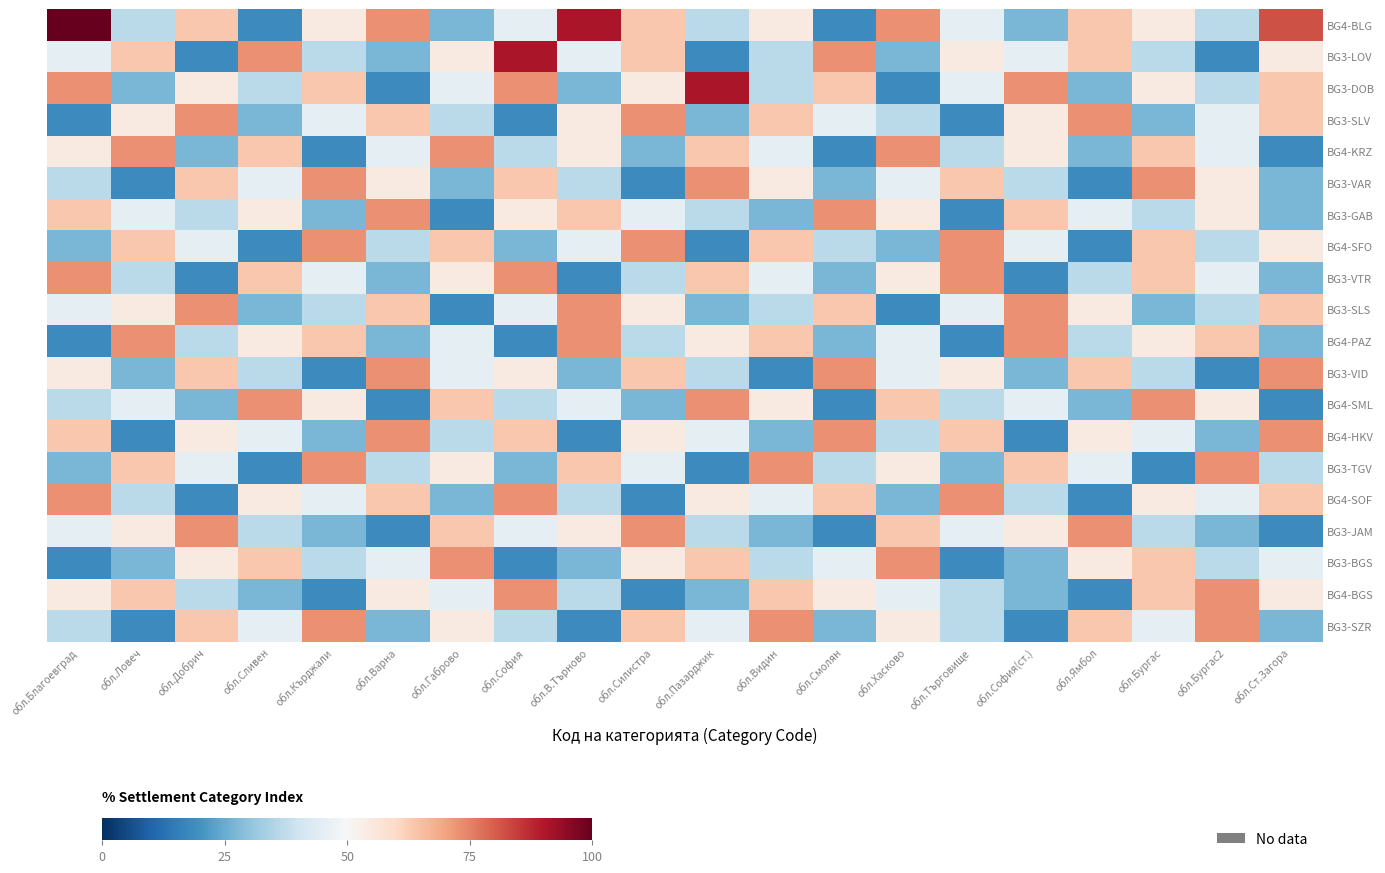

Which series changed the most between обл.Благоевград and обл.Бургас2?

BG4-BLG